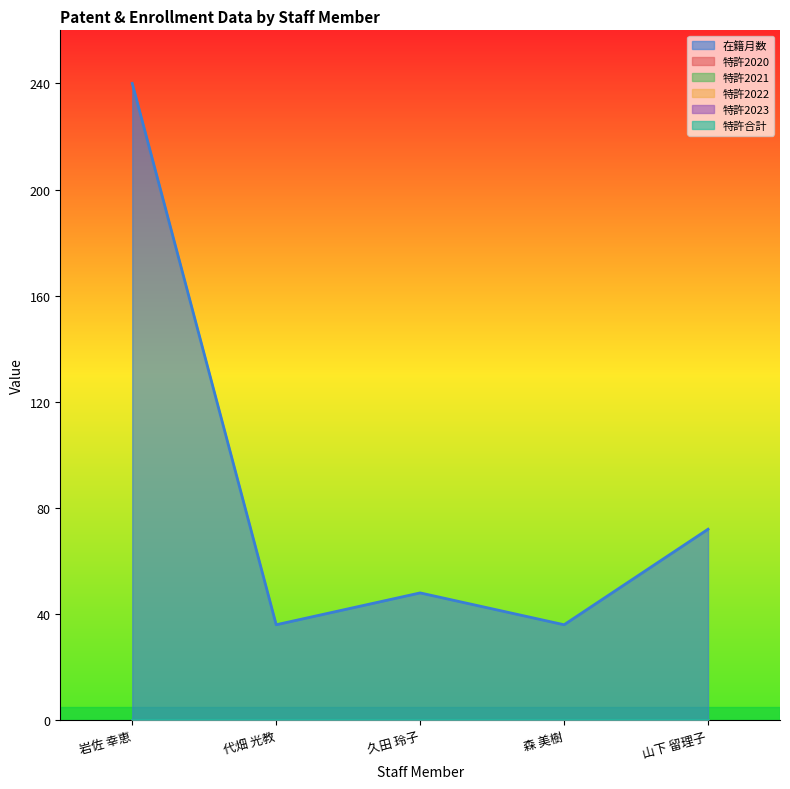

At which category is the sum across all series the highest?

岩佐 幸恵